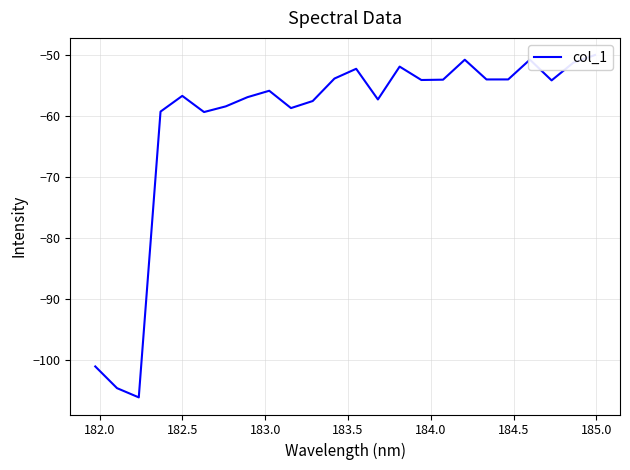

What is the difference between the maximum and minimum values?

56.1